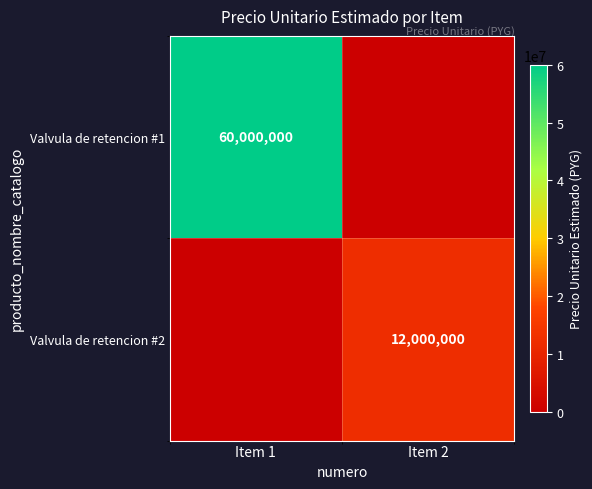

What is the spread (max minus min) of values at Item 1?

60000000